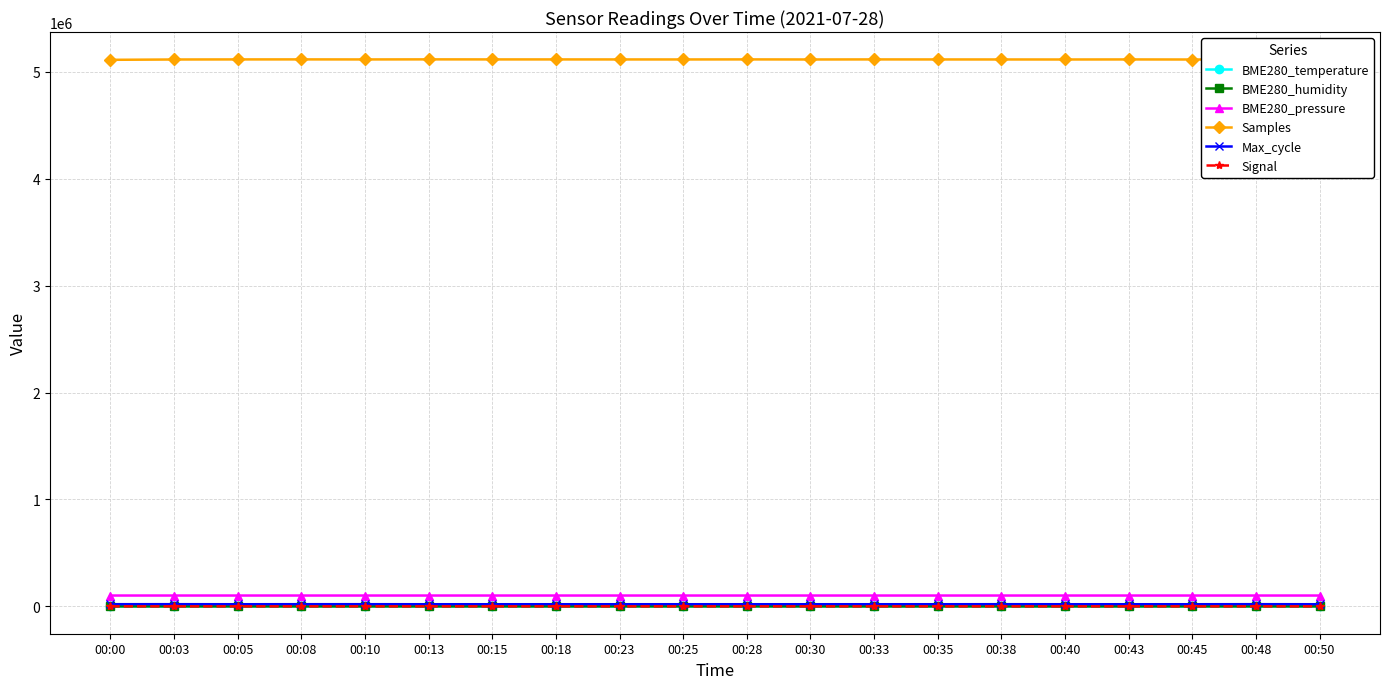

What is the lowest value of the BME280_temperature series?

16.2